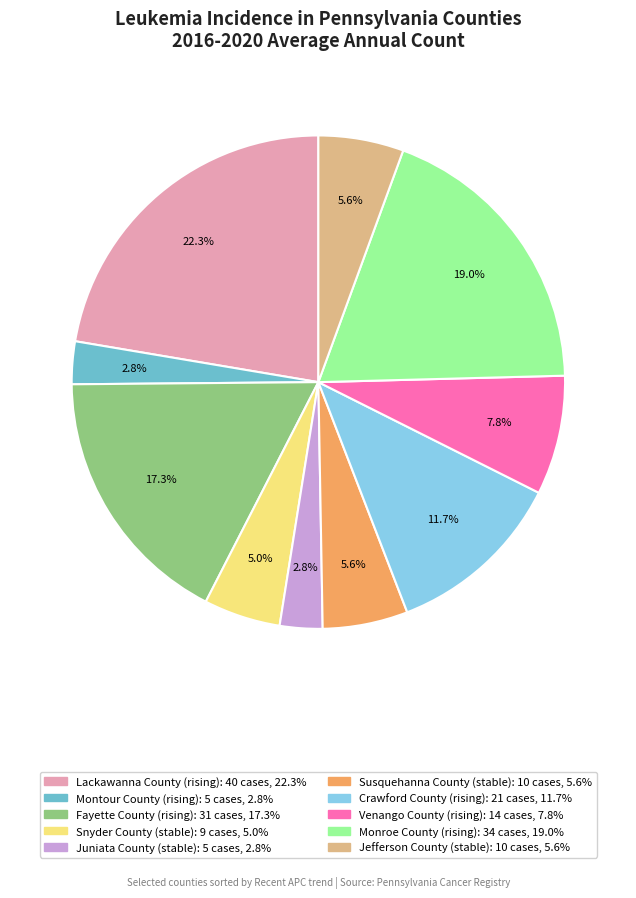

True or false: Jefferson County accounts for 20% of the total.

False